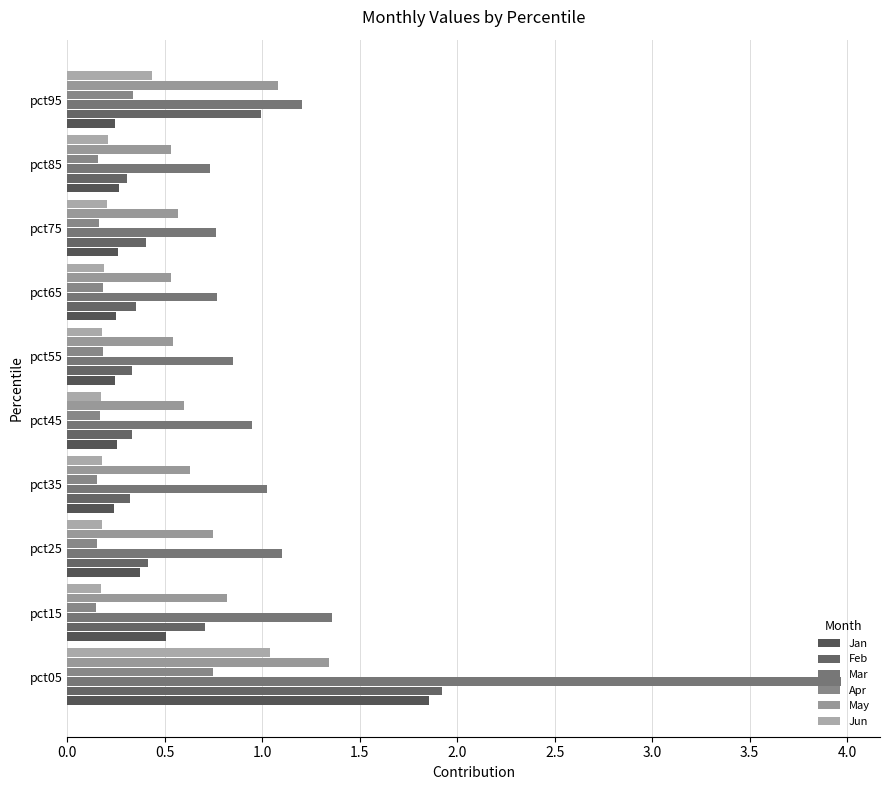

What is the maximum value shown in the chart?

4.0